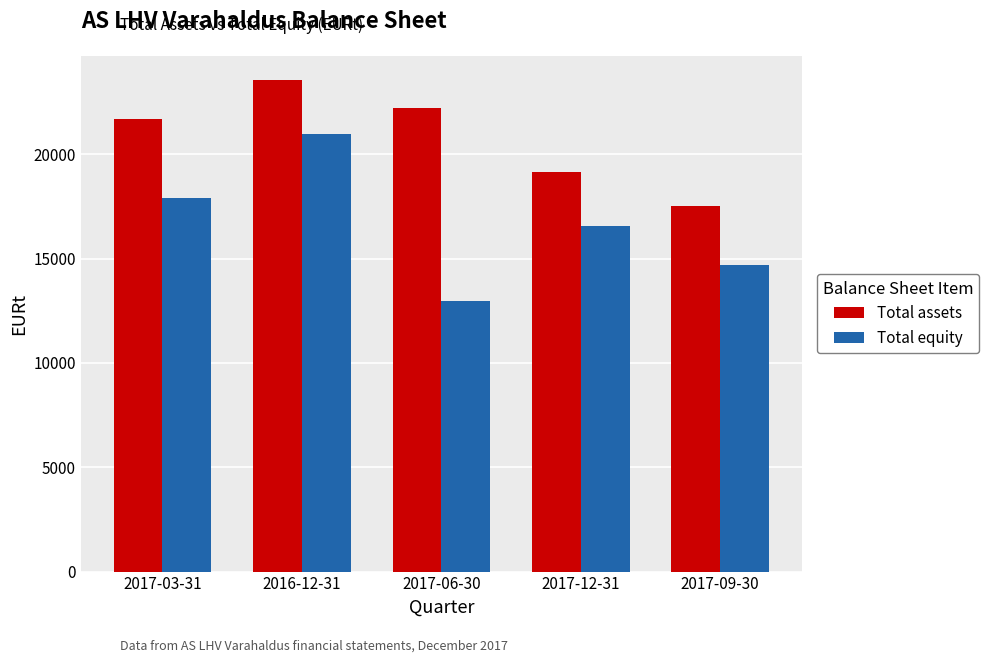

The value of Total equity at 2017-06-30 is 19342.2. True or false?

False